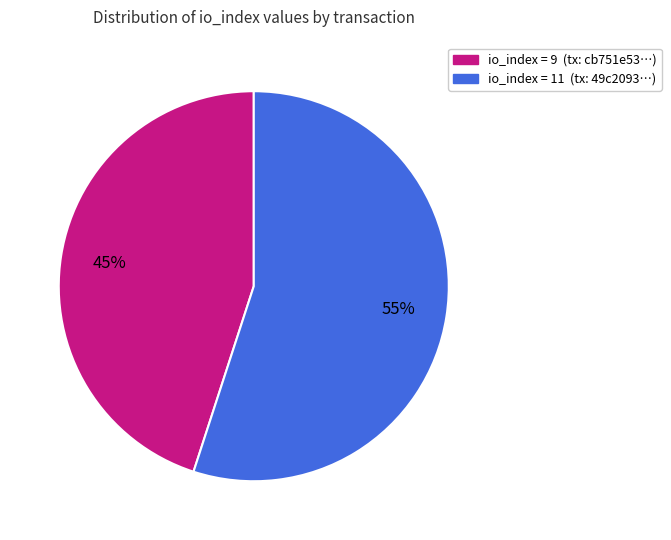

Does any single category account for the majority?

Yes